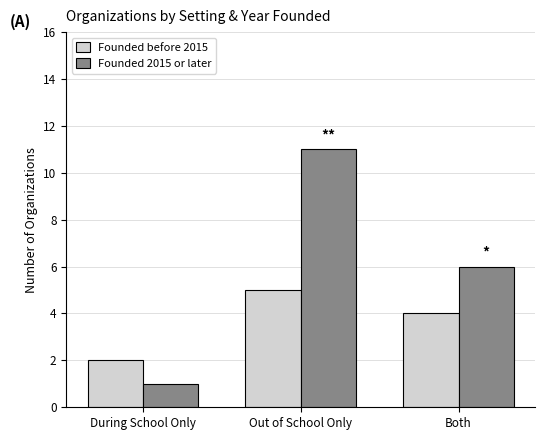

What is the difference between the Founded before 2015 values at Out of School Only and Both?

1